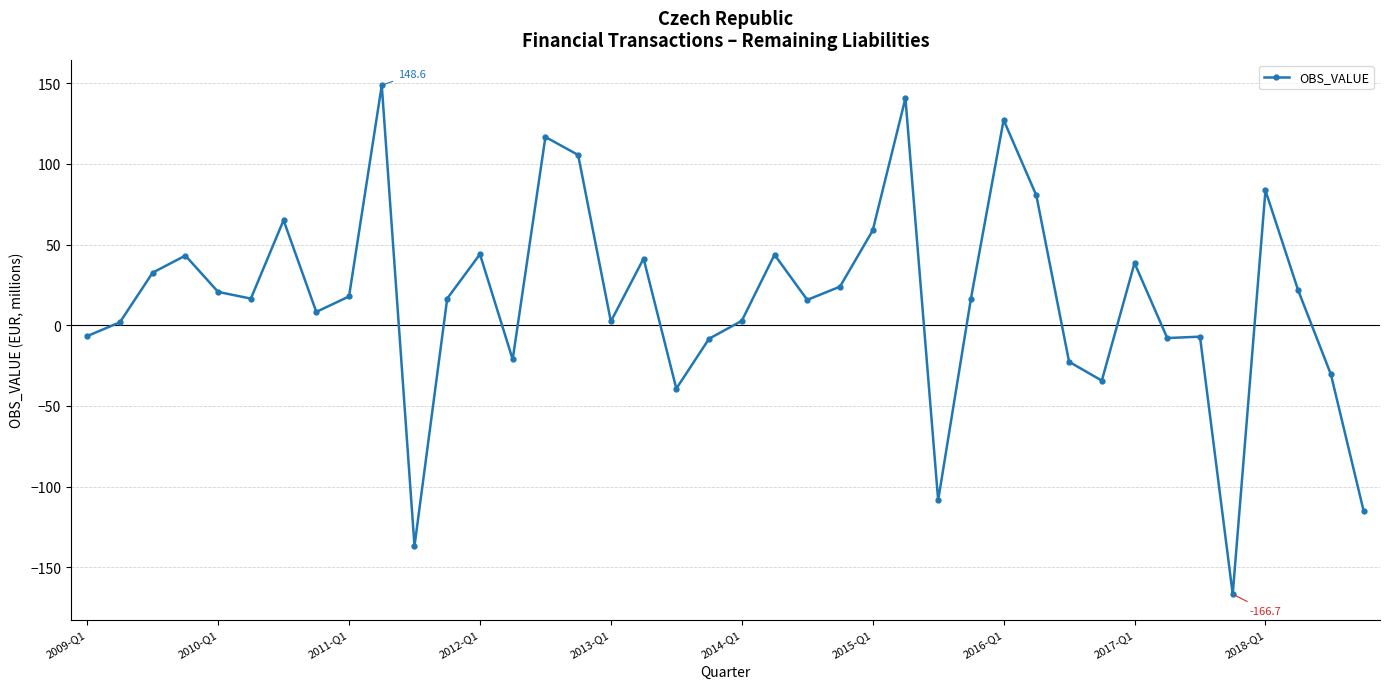

What is the minimum value shown in the chart?

-166.7